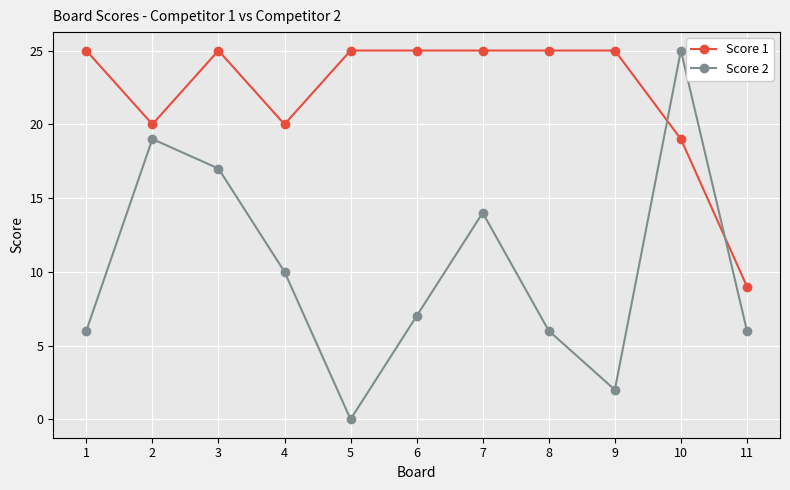

List the series in order of their overall mean, lowest first.

Score 2, Score 1